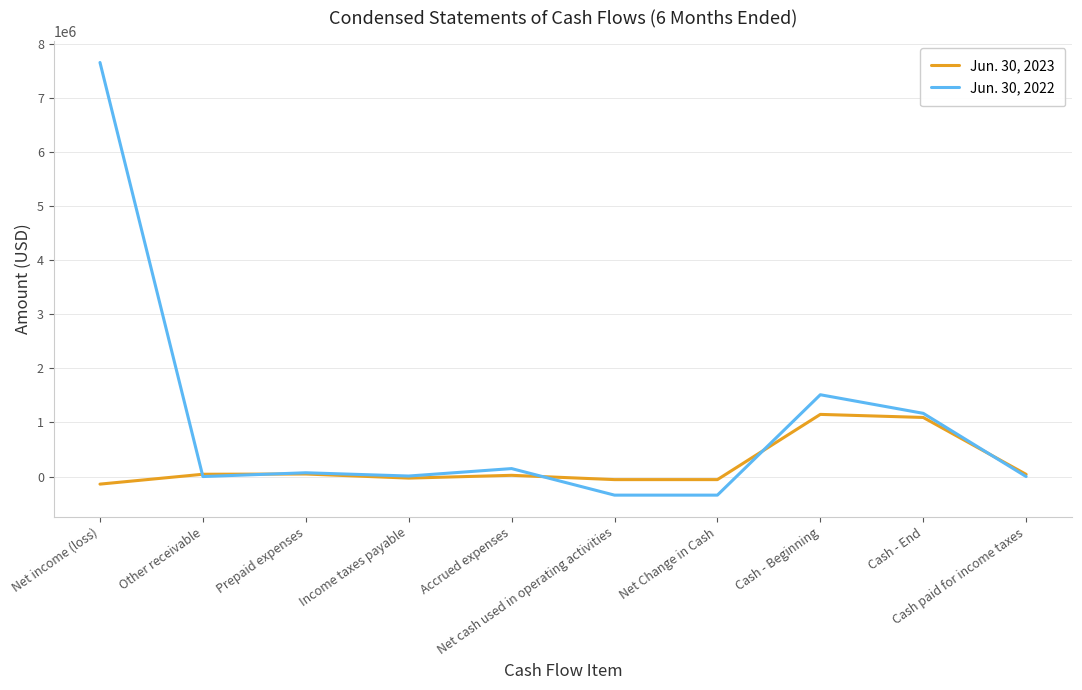

The Jun. 30, 2023 series shows -140025 at Net income (loss). True or false?

True